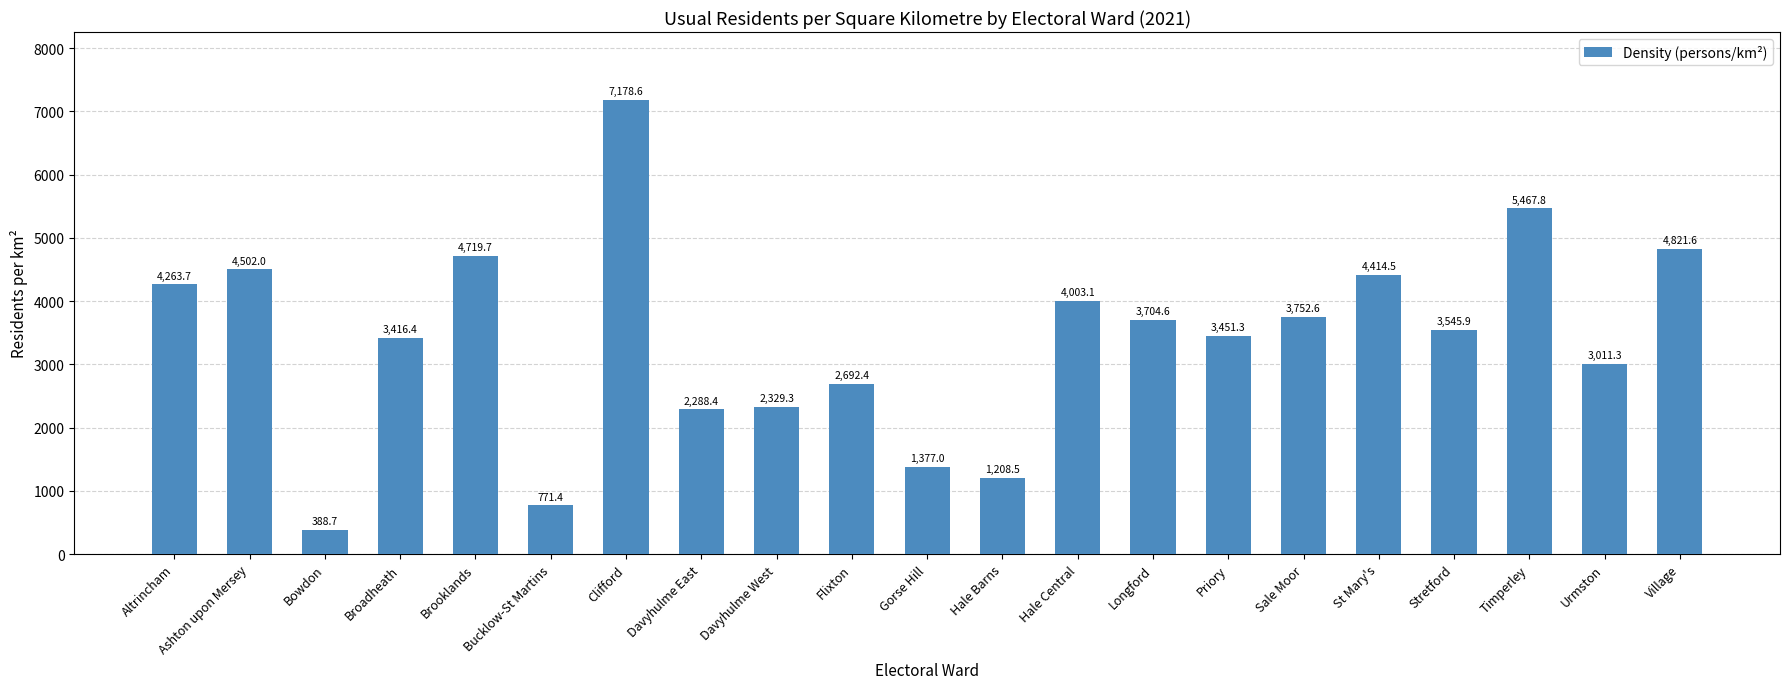

What value does the data have at Broadheath?

3416.4